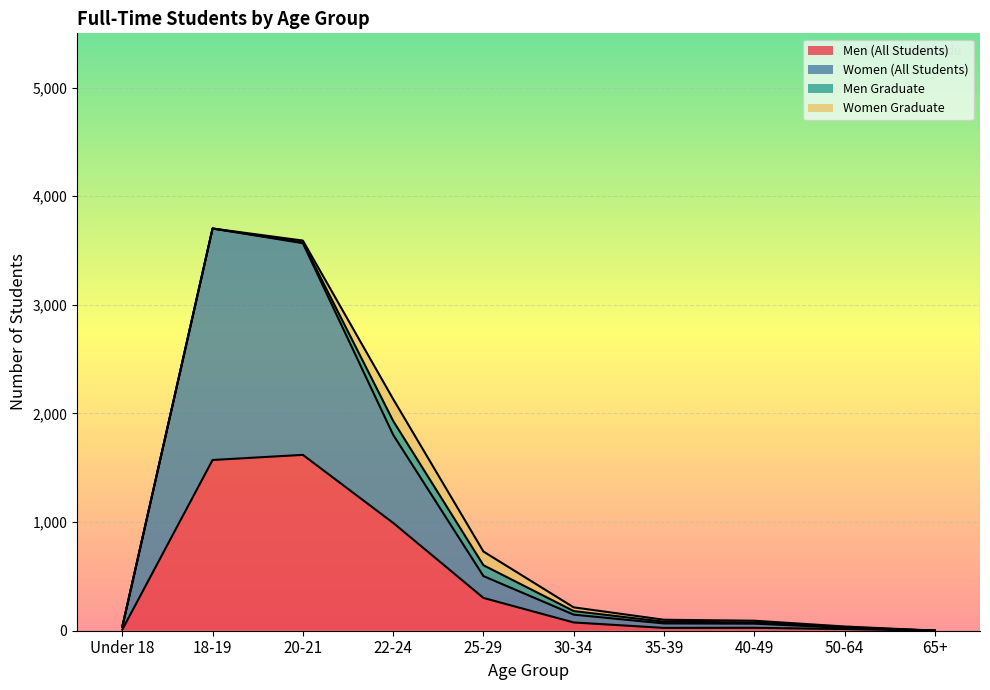

Where does the Women (All Students) series first go above 148?

18-19